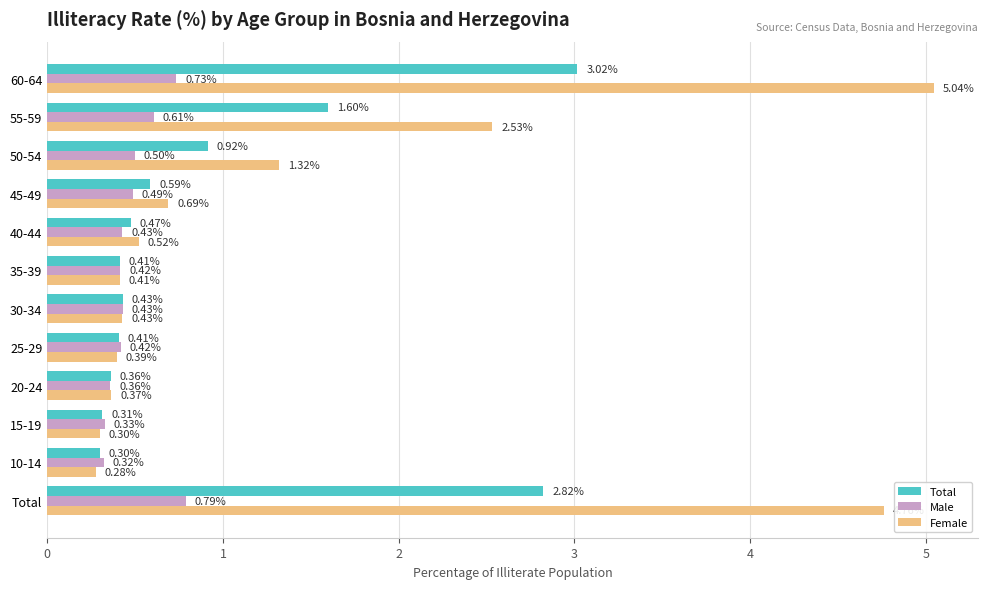

Which series has the largest range (max minus min)?

Female